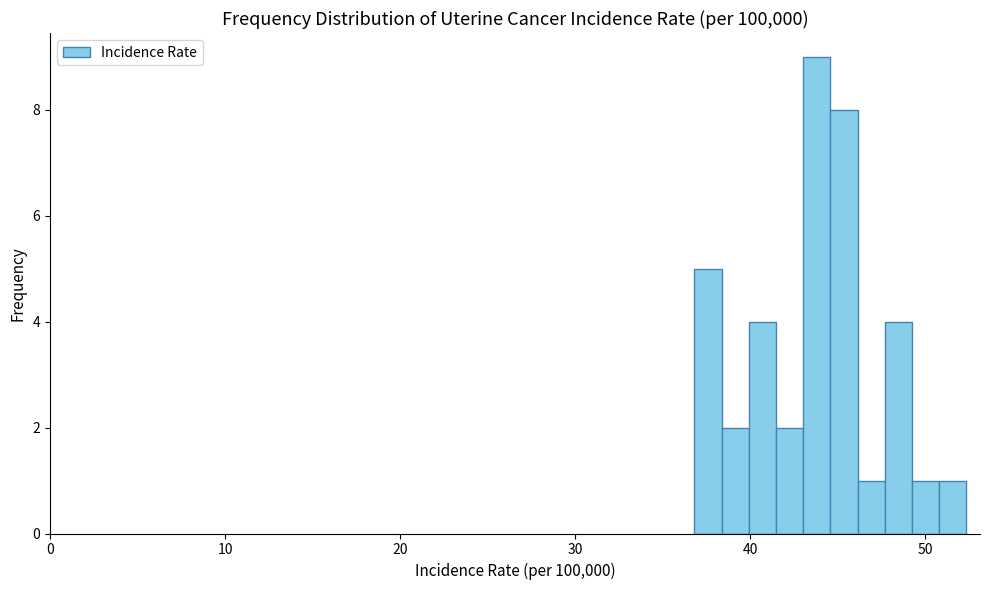

Around what value on the x-axis is the tallest bar? Give the approximate position of its centre, as read against the axis.

44